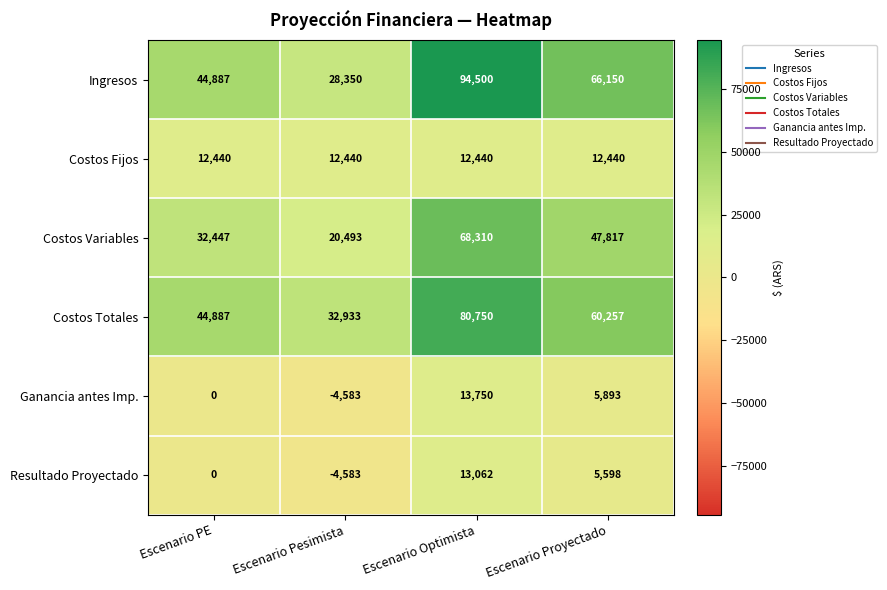

Rank the categories by Costos Totales value from lowest to highest.

Escenario Pesimista, Escenario PE, Escenario Proyectado, Escenario Optimista